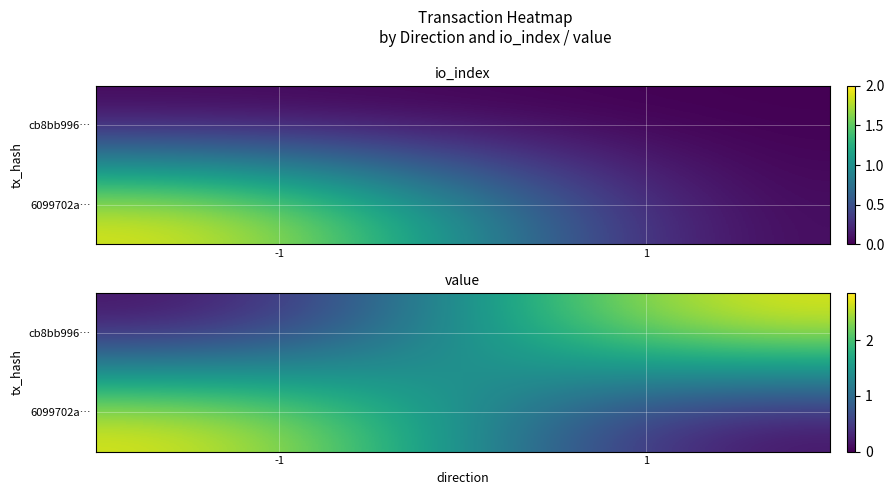

Rank the series by their maximum value, from highest to lowest.

cb8bb996…, 6099702a…